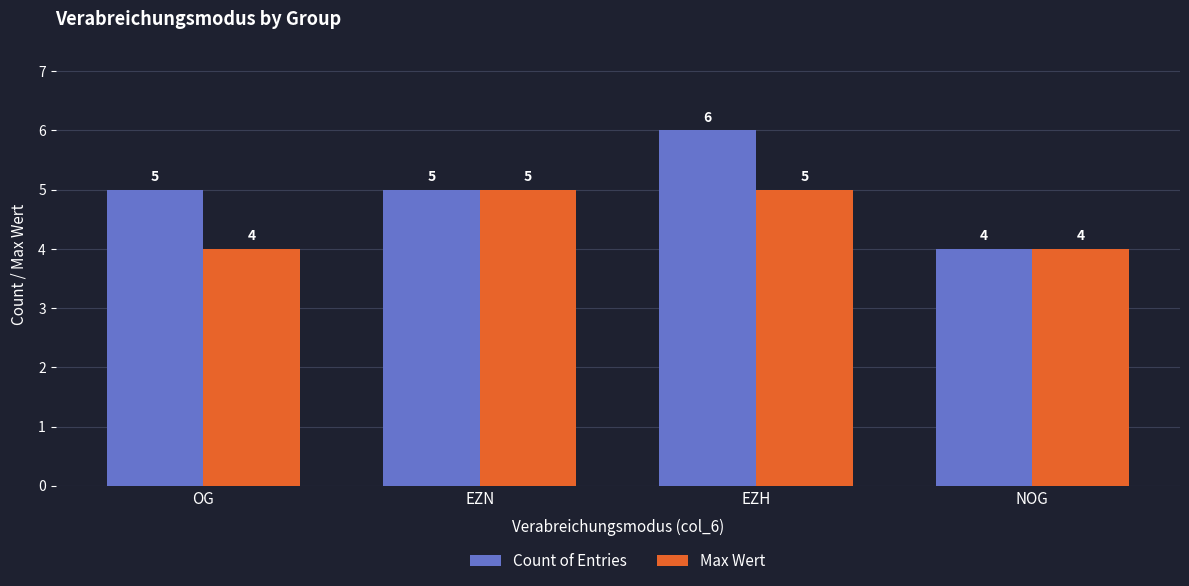

How many distinct data groups are displayed?

2